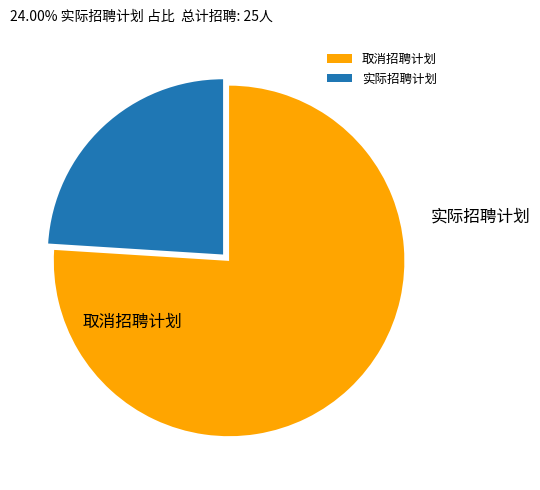

To the nearest percent, what is the difference between the largest and smallest slice percentages?

52%